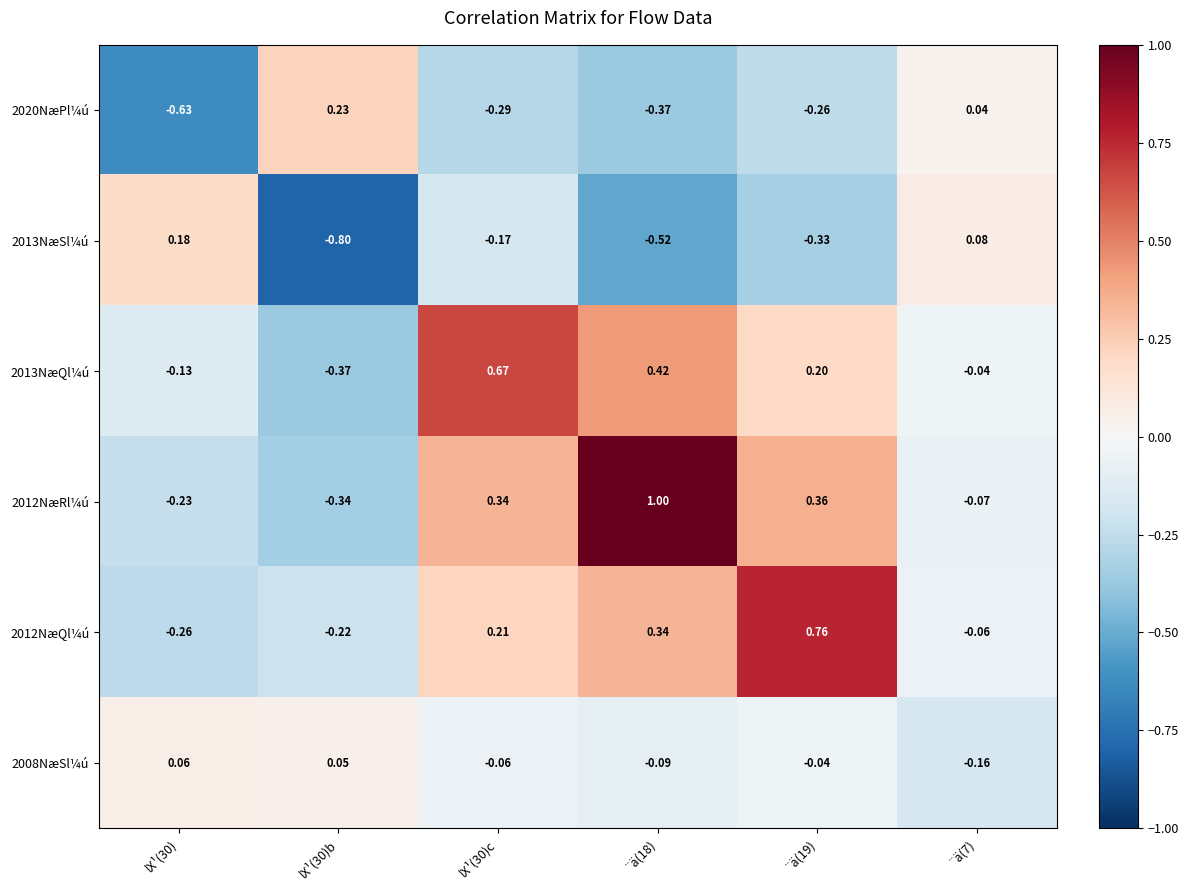

How many data points in 2020NæPl¼ú are above 0?

2